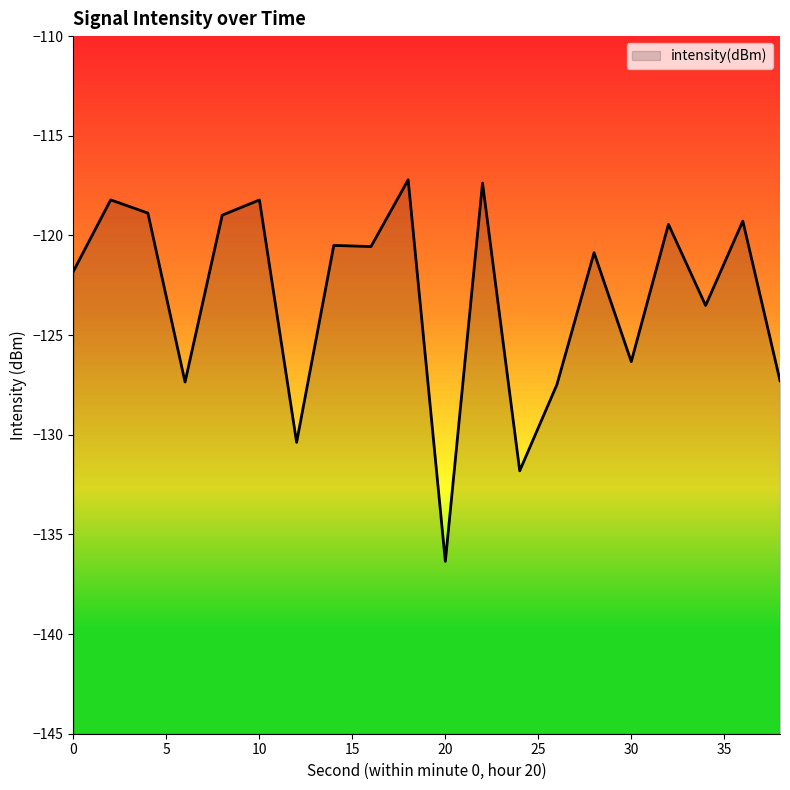

Rank the categories by value from highest to lowest.

18, 22, 2, 10, 4, 8, 36, 32, 14, 16, 28, 0, 34, 30, 38, 6, 26, 12, 24, 20